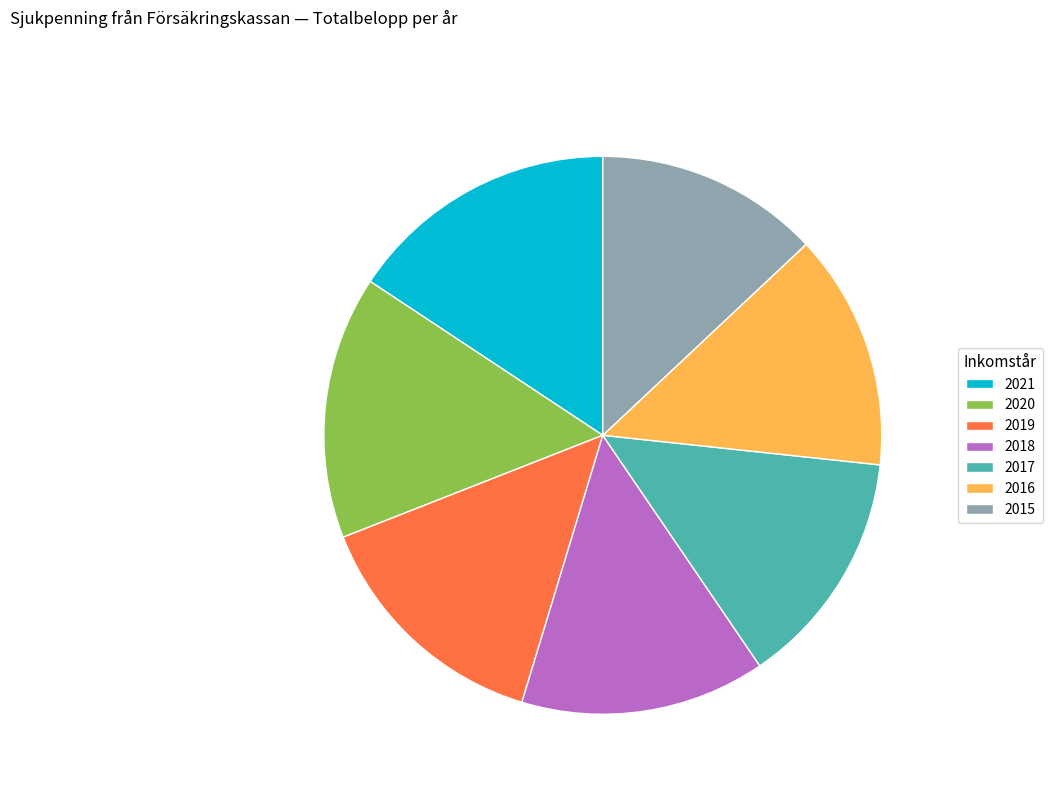

True or false: 2015 accounts for 13% of the total.

True